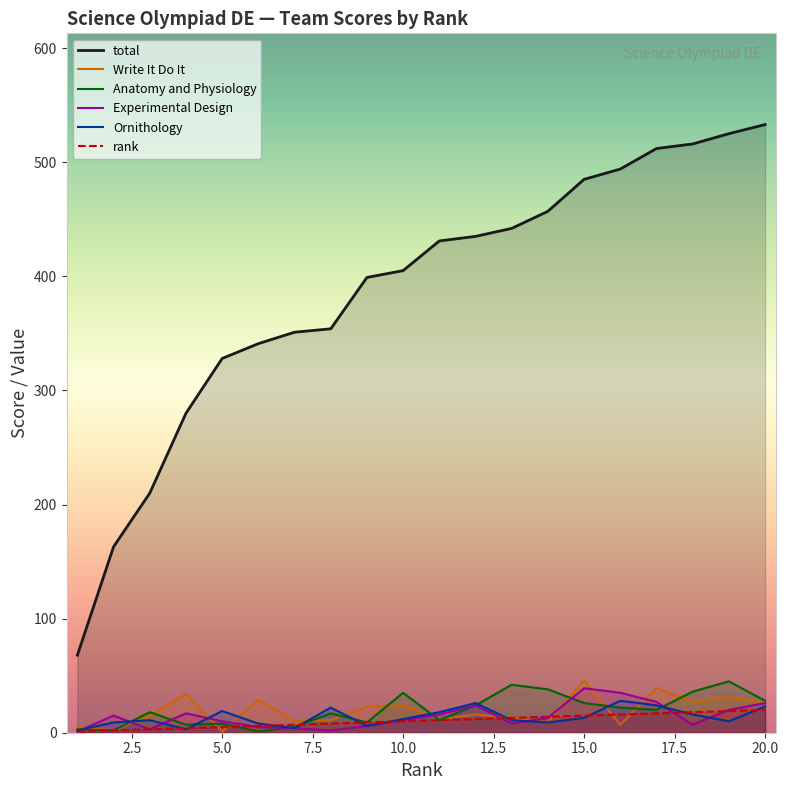

How many values in the Write It Do It series are below 16?

10